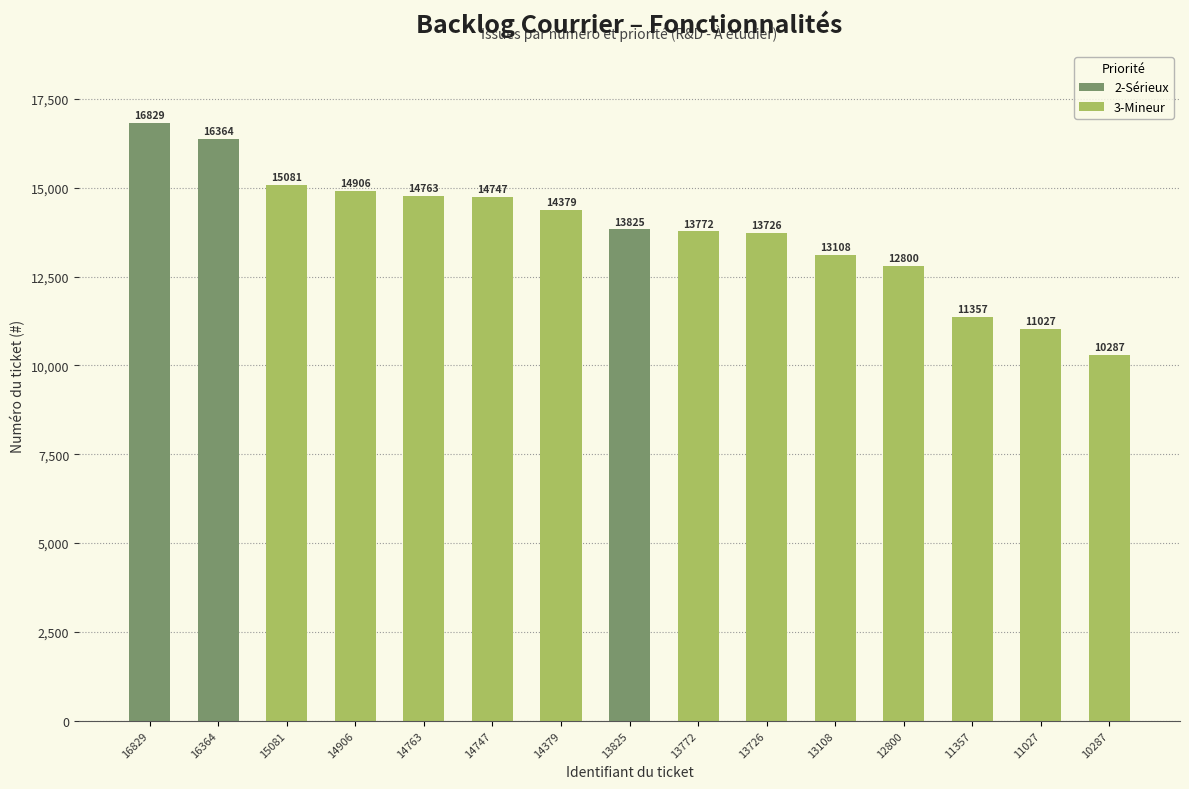

Rank the categories by value from lowest to highest.

10287, 11027, 11357, 12800, 13108, 13726, 13772, 13825, 14379, 14747, 14763, 14906, 15081, 16364, 16829